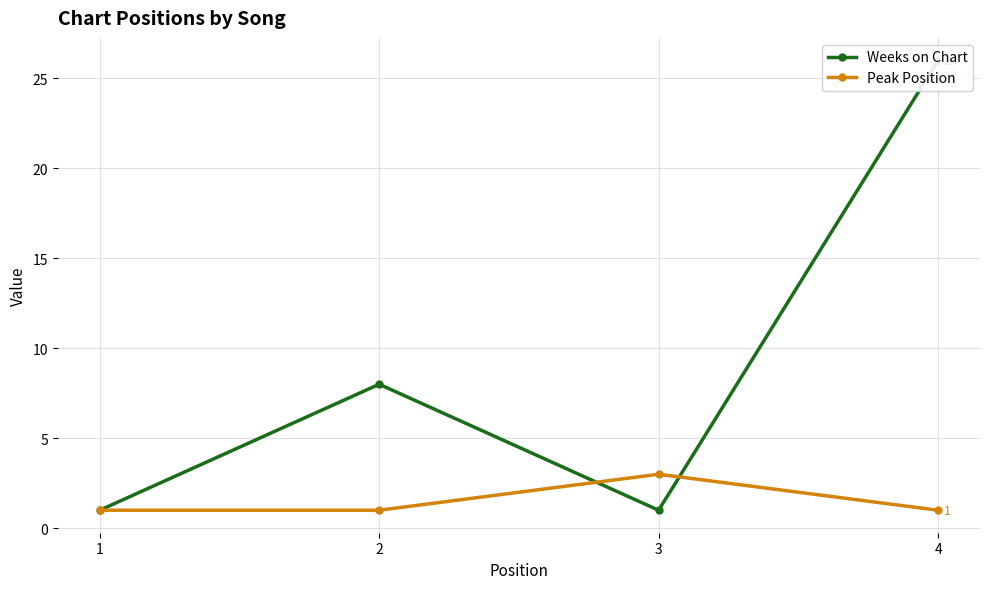

How many interior local valleys does the Weeks on Chart series have?

1